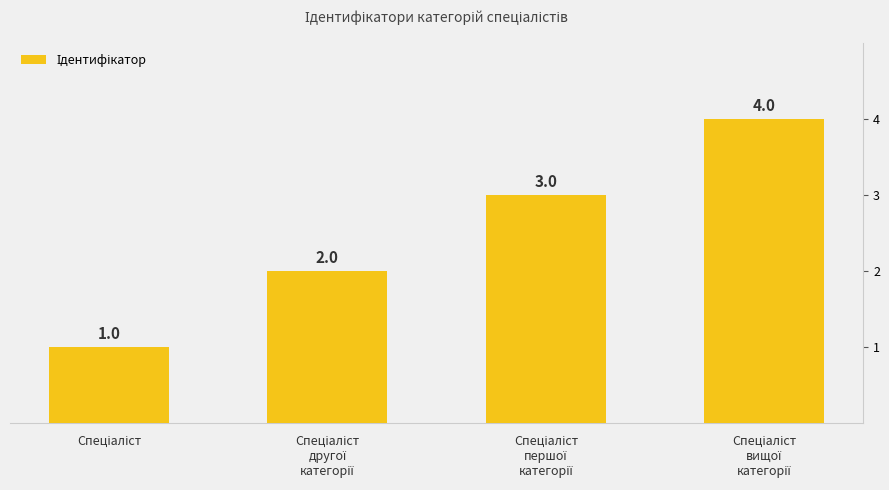

Rank the categories by value from lowest to highest.

Спеціаліст, Спеціаліст
другої
категорії, Спеціаліст
першої
категорії, Спеціаліст
вищої
категорії